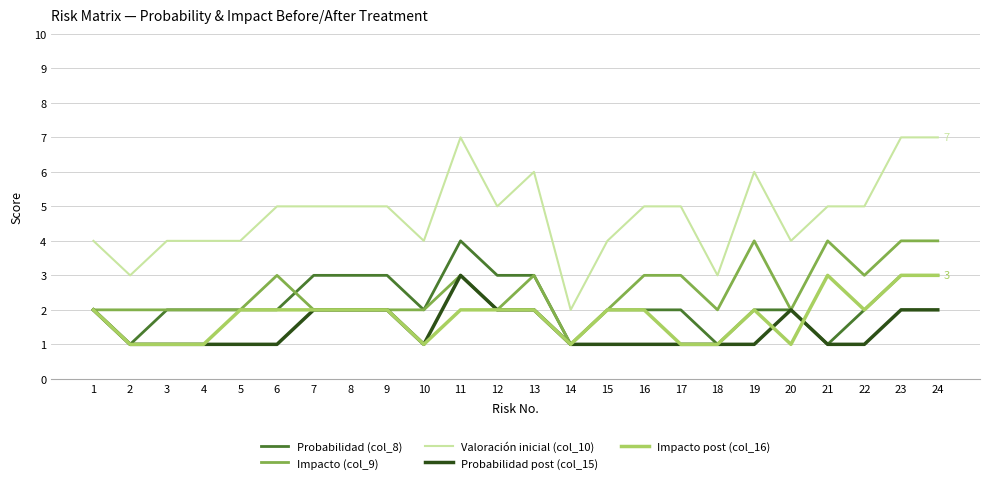

Does the chart display data point markers on the line(s)?

No